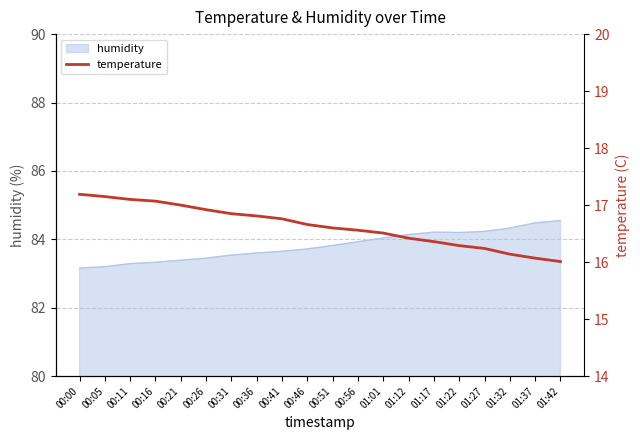

Count the number of categories in the chart.

20